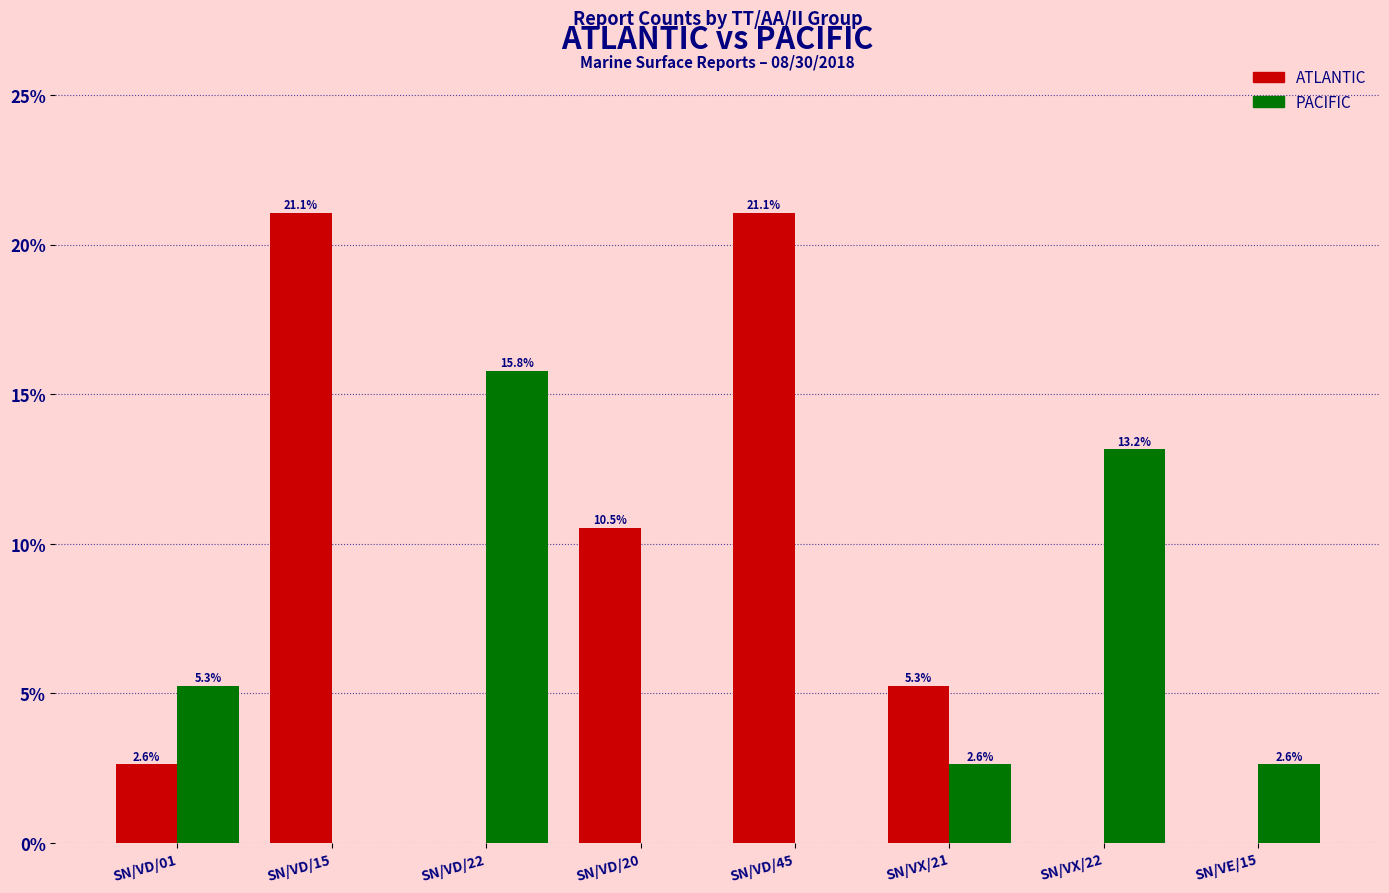

How many groups of bars are there?

8